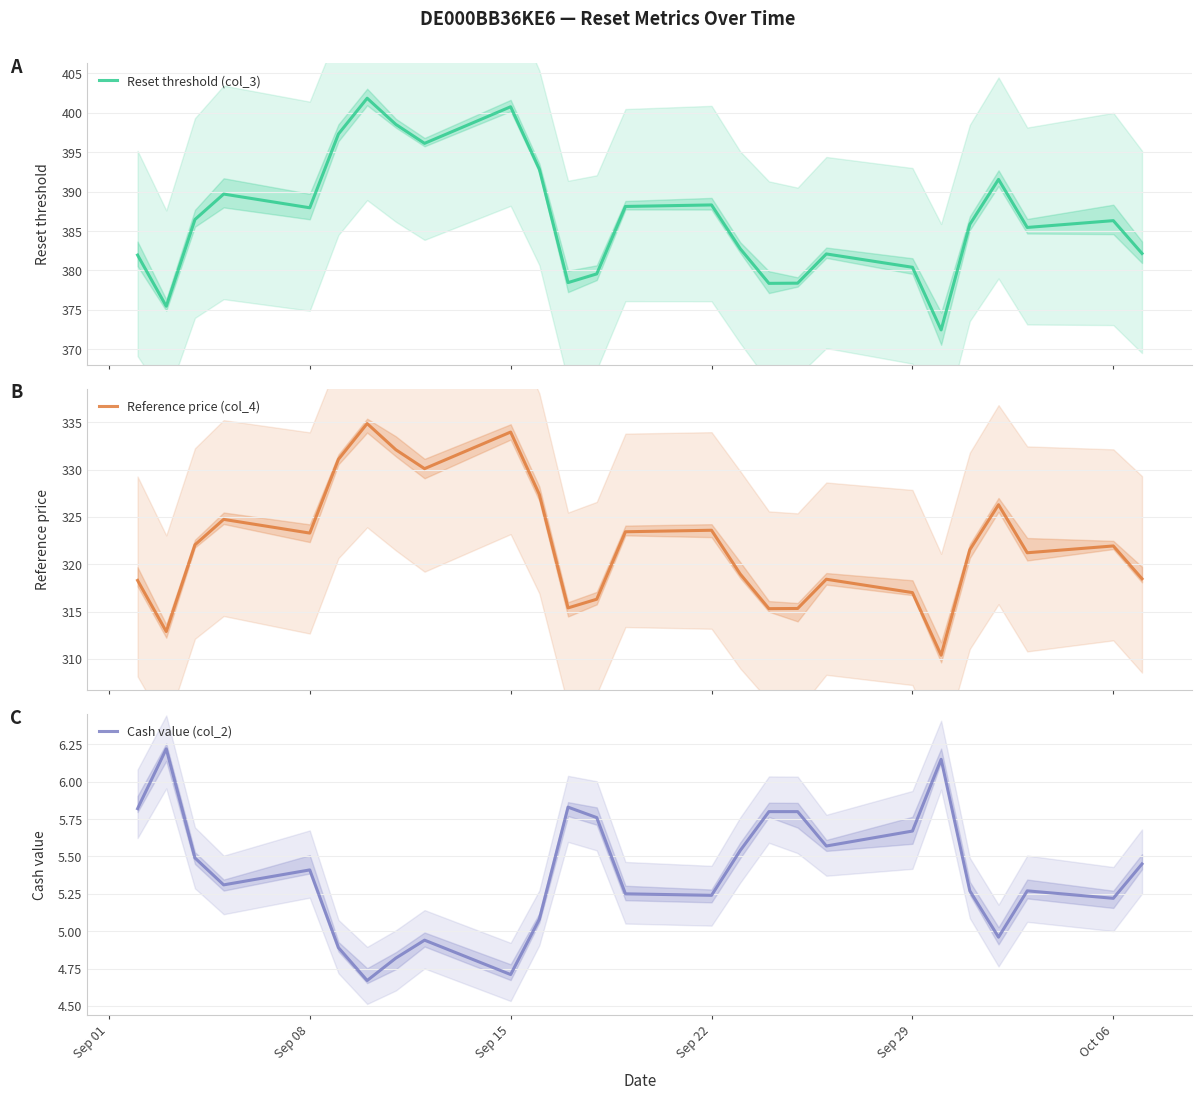

What is the total value across all series at 14?

717.1